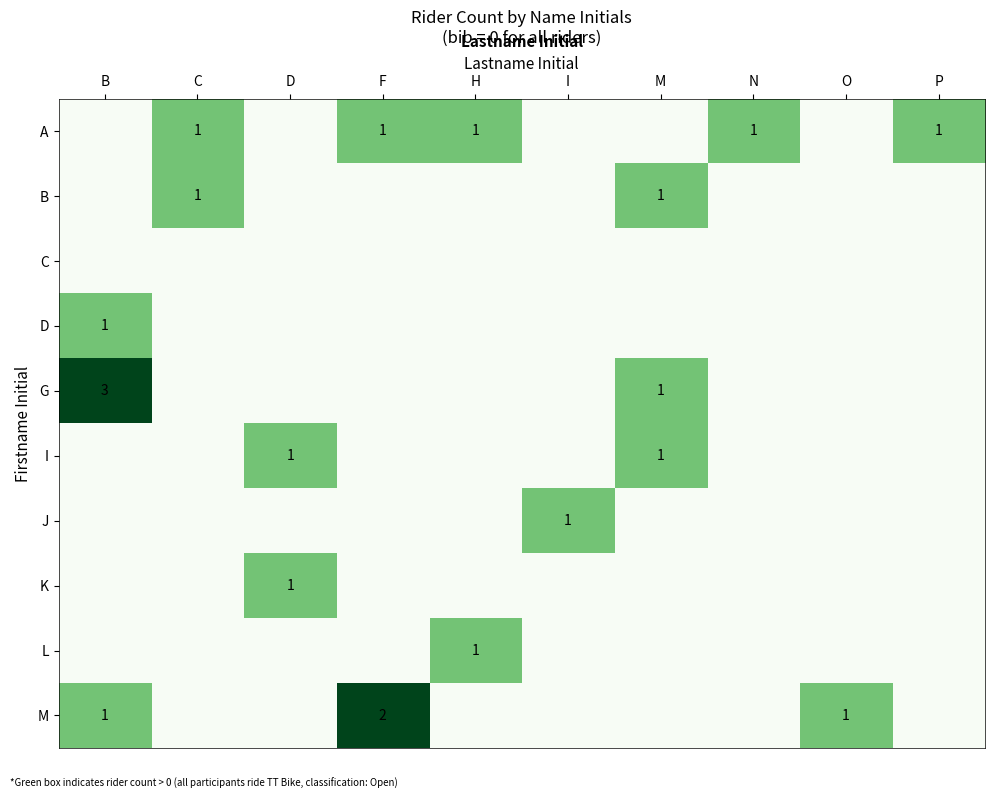

At which category does the chart reach its minimum across all series?

B